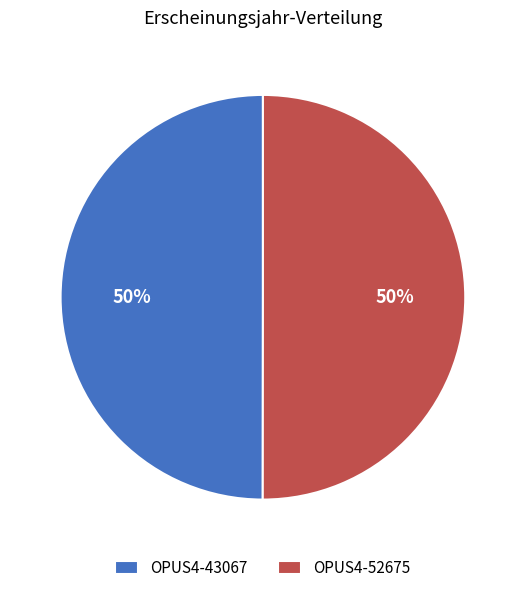

How many segments does this pie chart have?

2